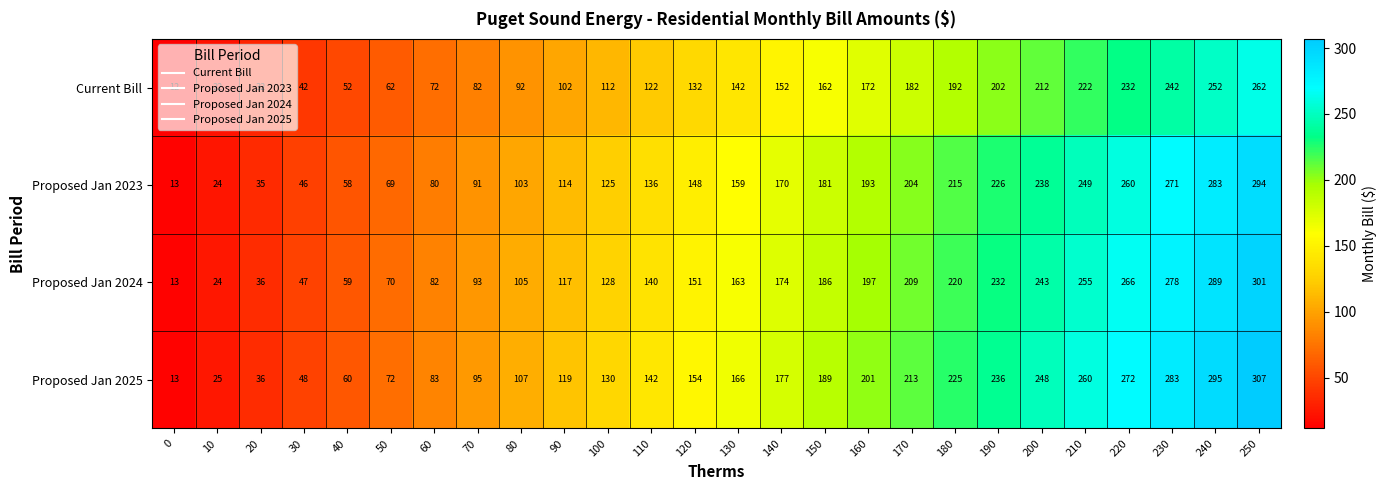

Which series has the largest range (max minus min)?

Proposed Jan 2025